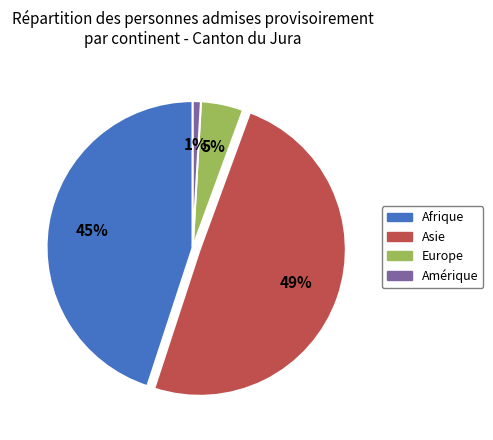

Which category has the biggest portion of the pie?

Asie